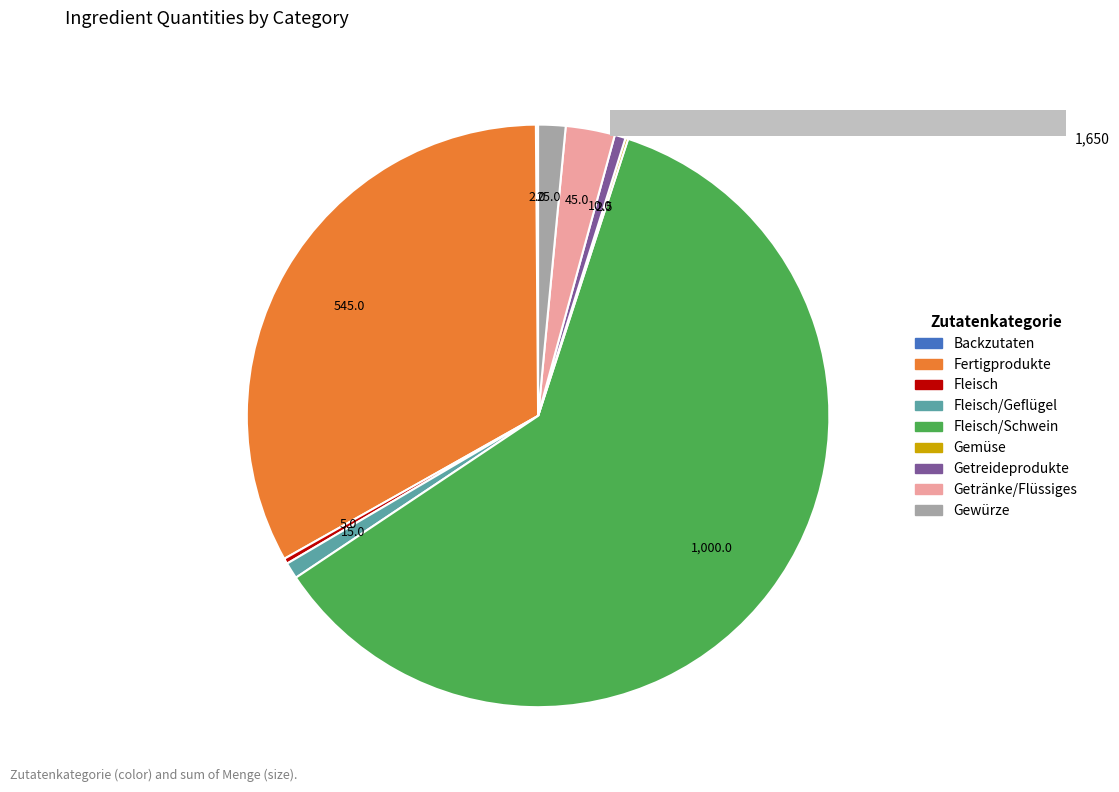

Does Fleisch account for over 50% of the chart?

No